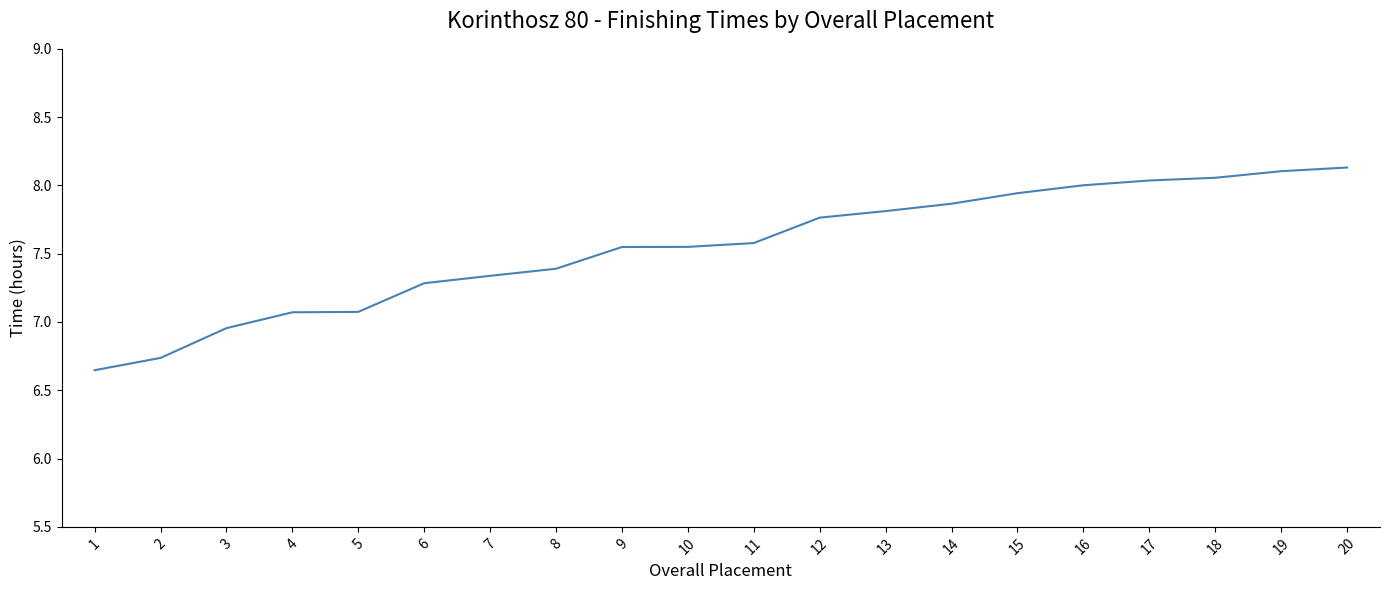

What is the difference between the values at 2 and 16?

1.3